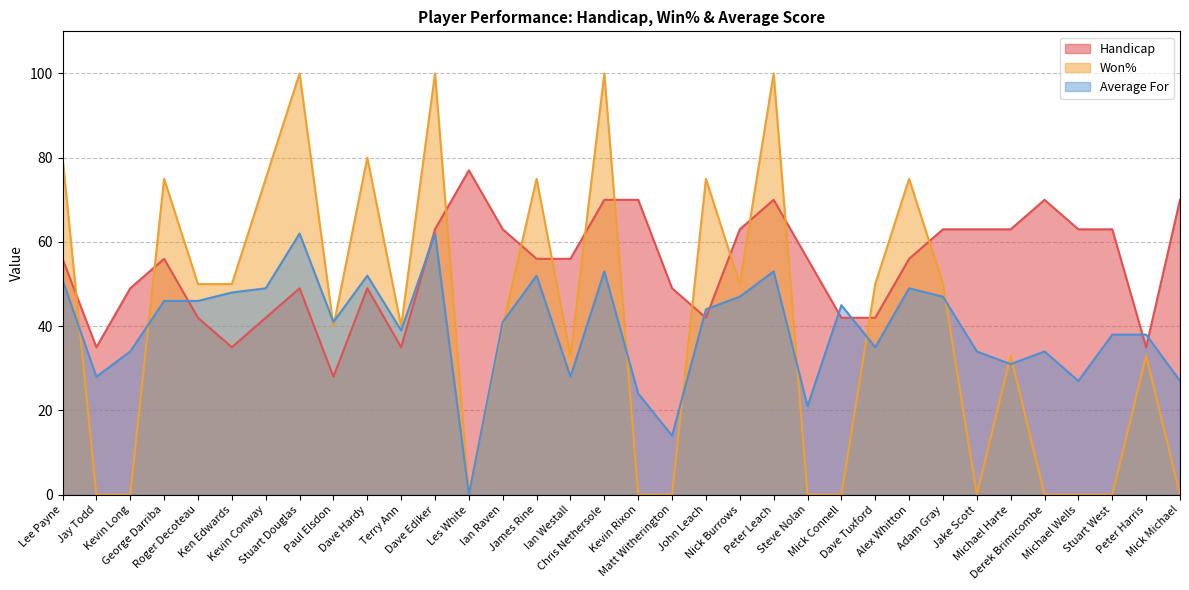

Between Kevin Rixon and Peter Leach, which is larger?

Kevin Rixon